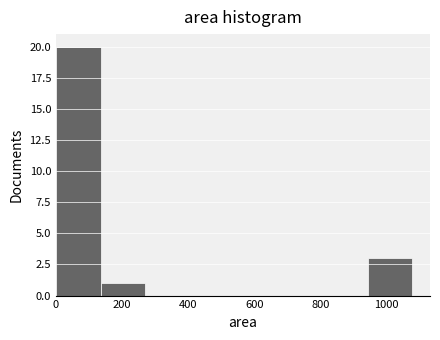

How tall is the bar that spans 0 to 140 on the x-axis? Neither the bar edges nor the heights are printed on the chart, so give them approximately, as read against the axes.

20